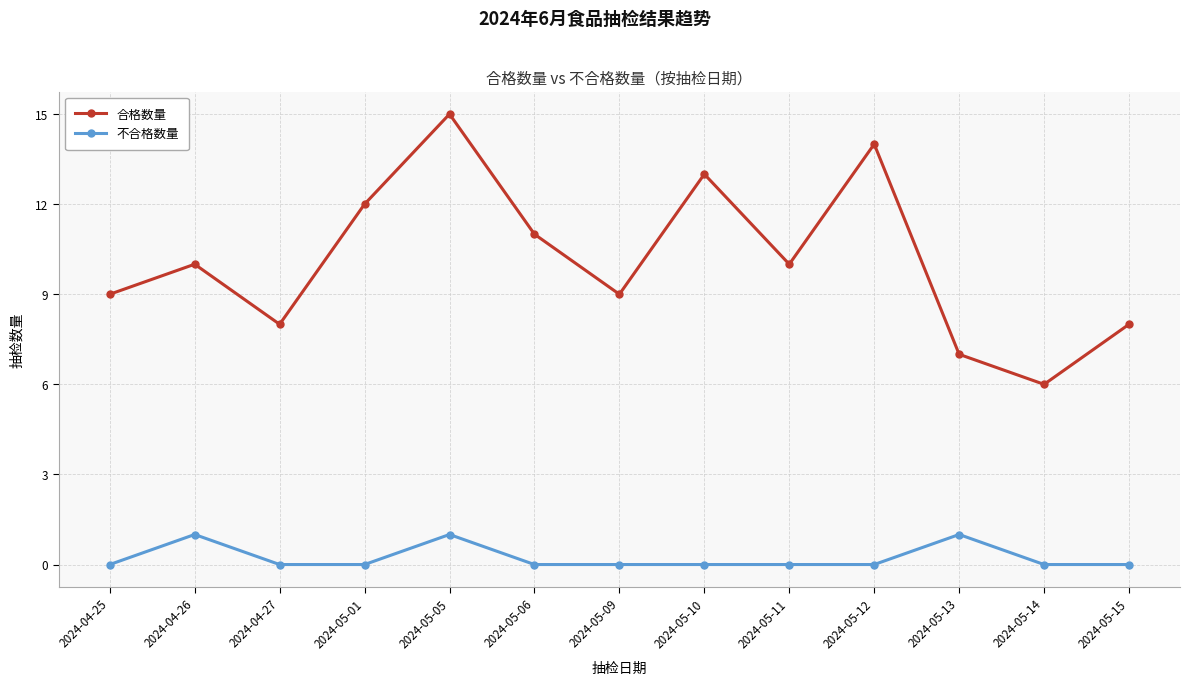

Rank the series at 2024-04-26 from highest to lowest value.

合格数量, 不合格数量